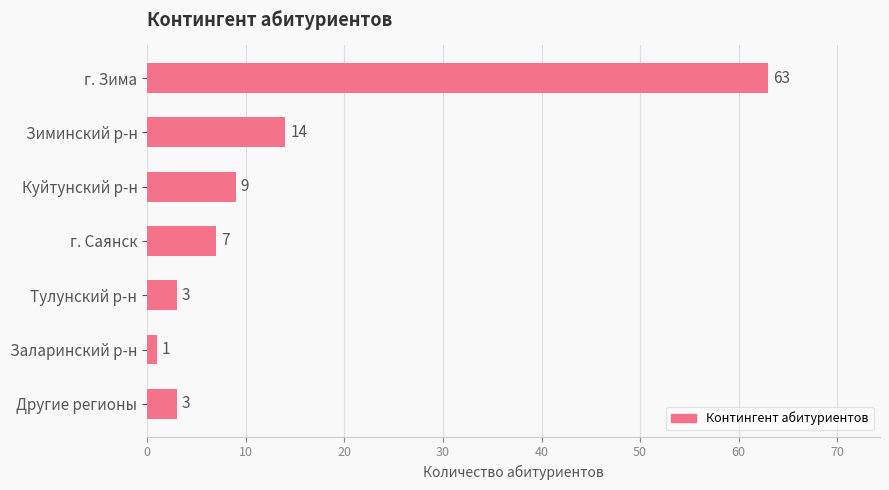

At which label is the value closest to 32?

Зиминский р-н